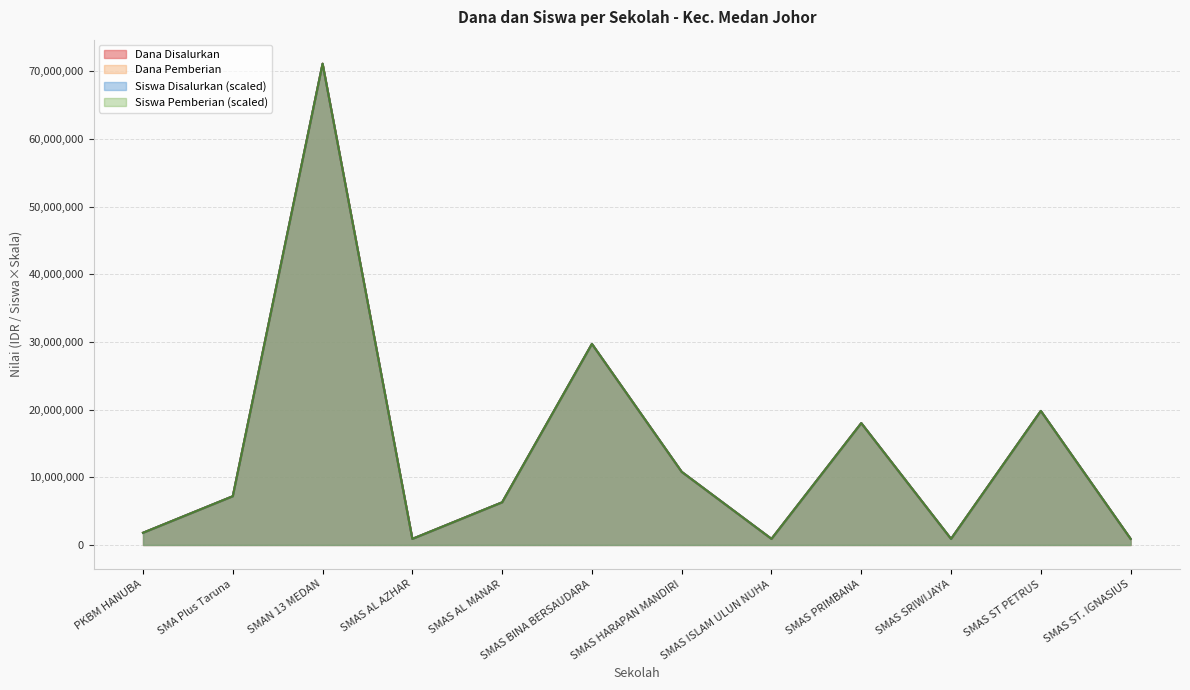

Where is the first local minimum for Siswa Pemberian?

SMAS AL AZHAR